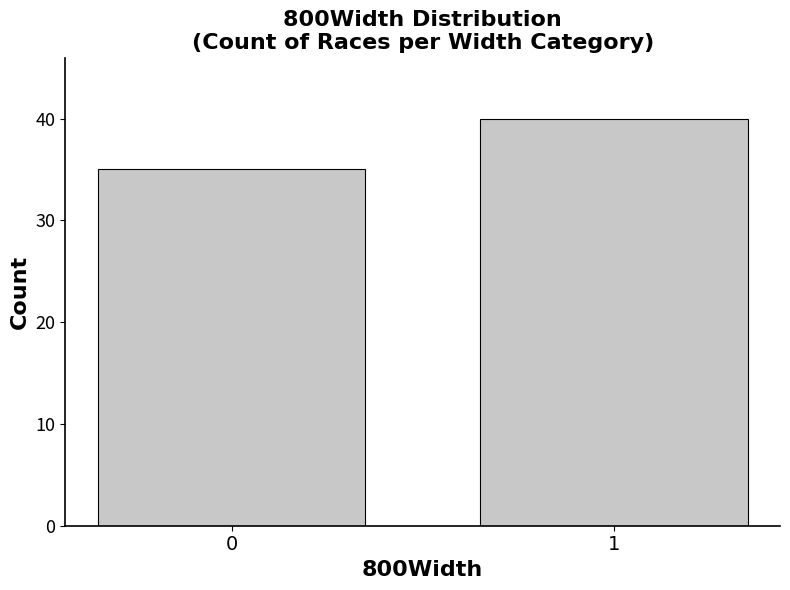

Is it true that the value at 1 is 27?

False